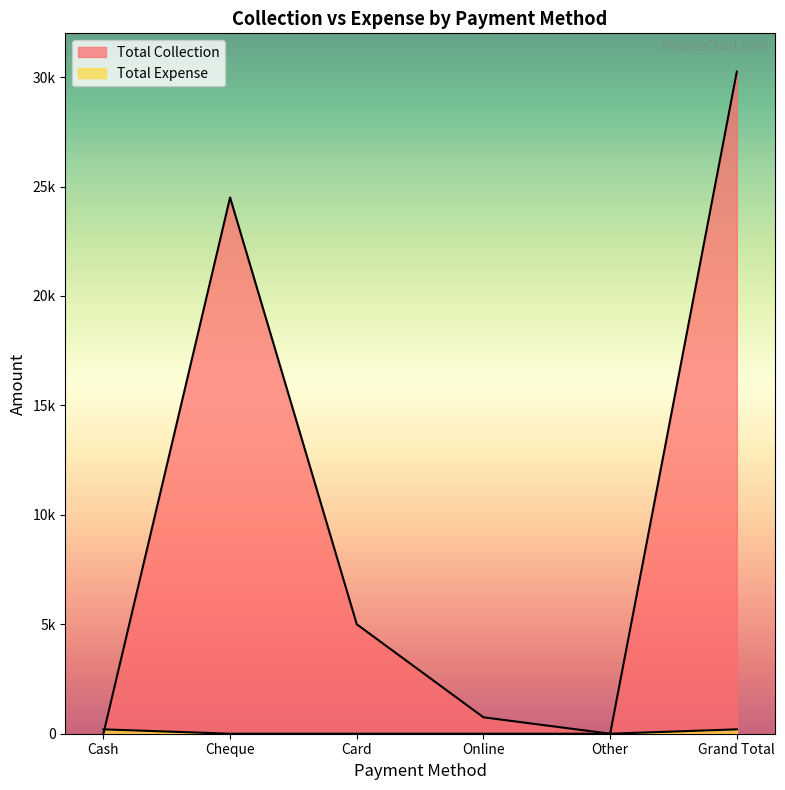

What is the difference between the highest and lowest values at Online?

750